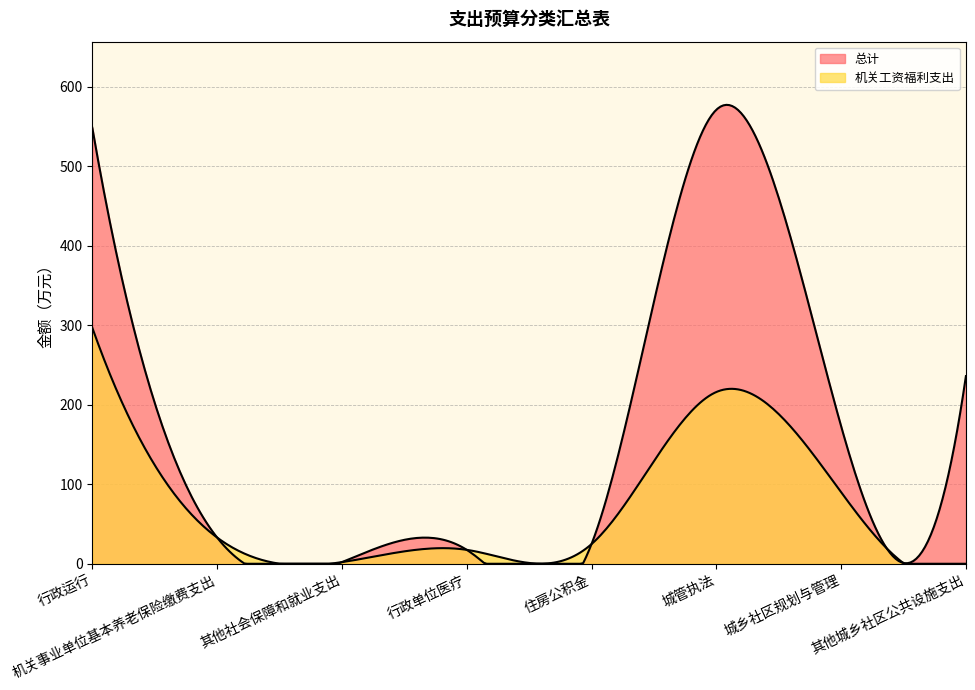

Reading right to left, what are all the values shown in this chart?

总计: 其他城乡社区公共设施支出=236.0	城乡社区规划与管理=173.0	城管执法=571.0	住房公积金=24.7	行政单位医疗=17.5	其他社会保障和就业支出=2.1	机关事业单位基本养老保险缴费支出=33.0	行政运行=548.3
机关工资福利支出: 其他城乡社区公共设施支出=0.0	城乡社区规划与管理=90.0	城管执法=216.0	住房公积金=24.7	行政单位医疗=17.5	其他社会保障和就业支出=2.1	机关事业单位基本养老保险缴费支出=33.0	行政运行=296.8